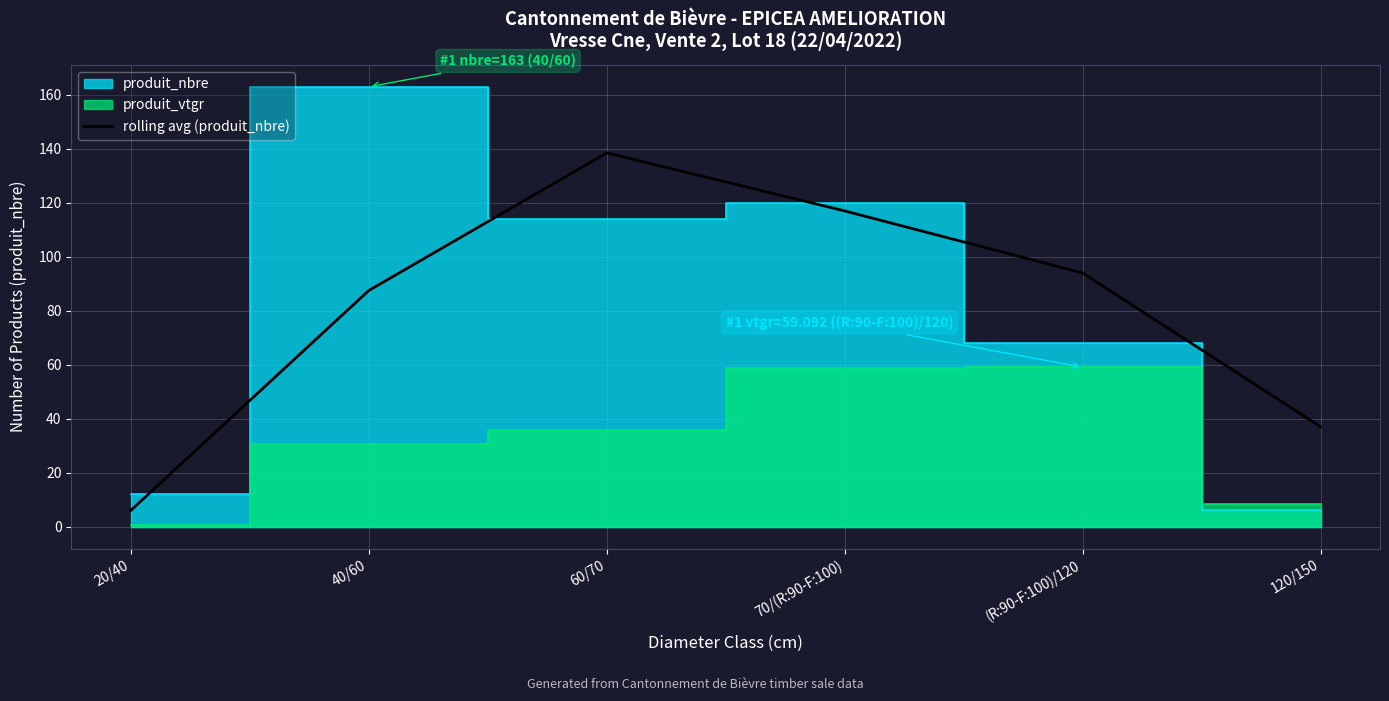

The chart shows a value of 163.9 at (R:90-F:100)/120. True or false?

False